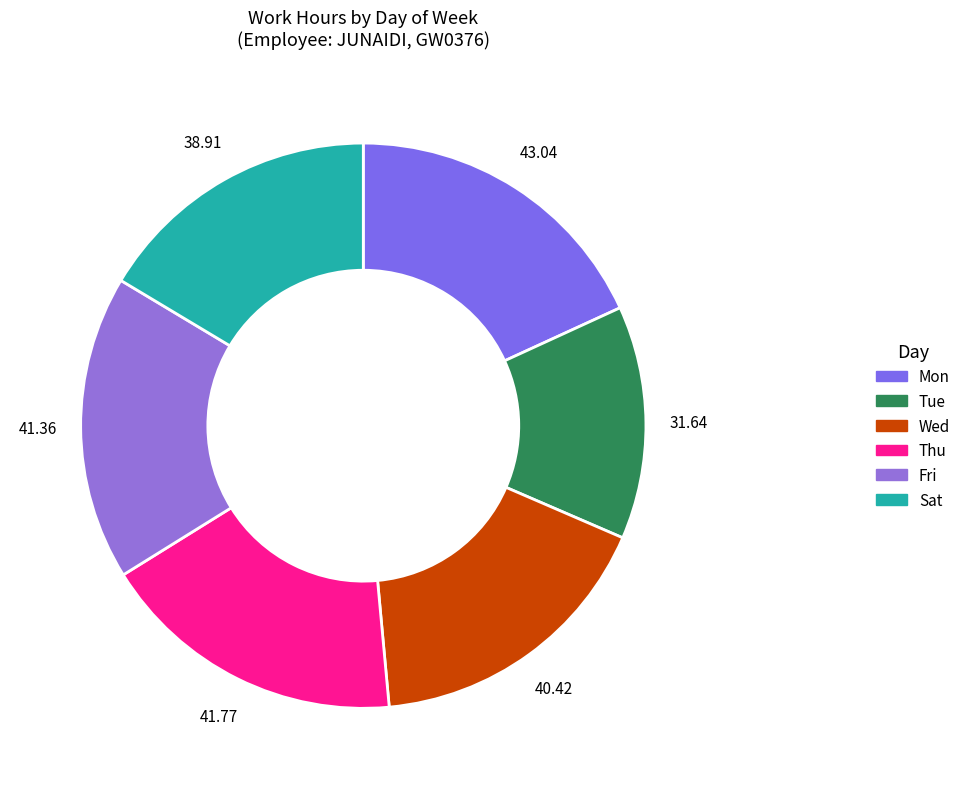

Approximately how many times larger is the value at Fri compared to Thu?

1.0